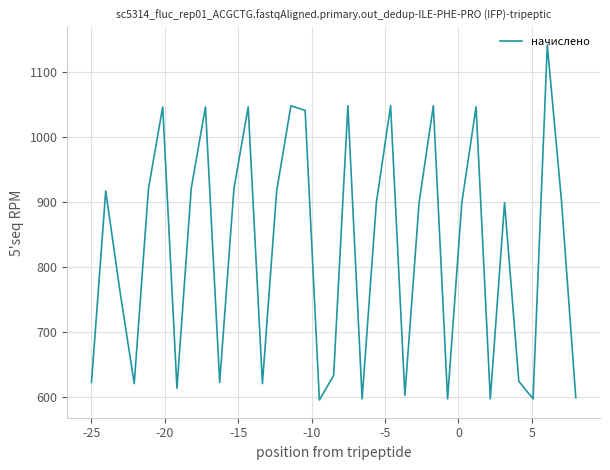

What is the maximum value shown in the chart?

1141.0